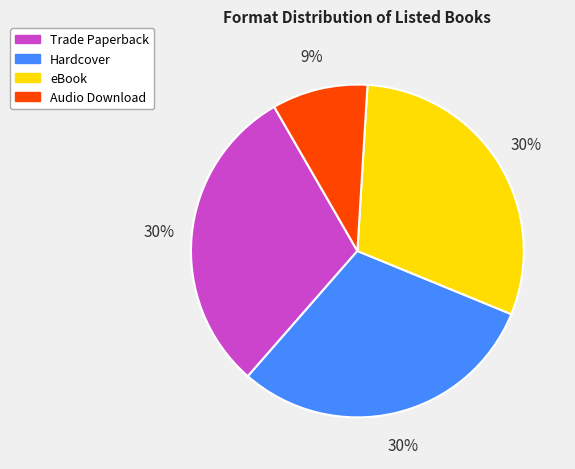

Do Audio Download and Trade Paperback together represent more than half of the pie?

No